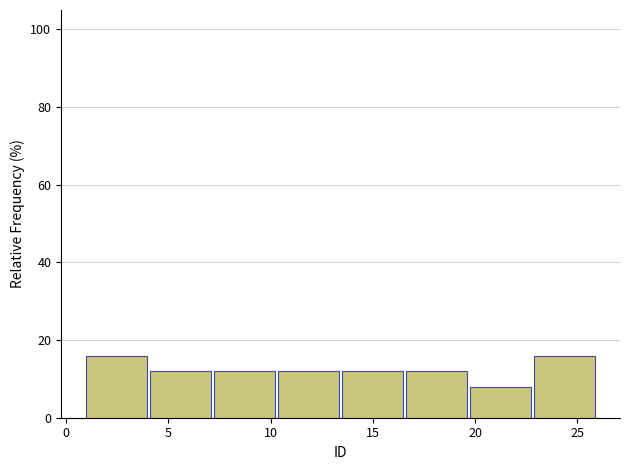

How tall is the bar that spans 16.5 to 20.0 on the x-axis? Neither the bar edges nor the heights are printed on the chart, so give them approximately, as read against the axes.

12